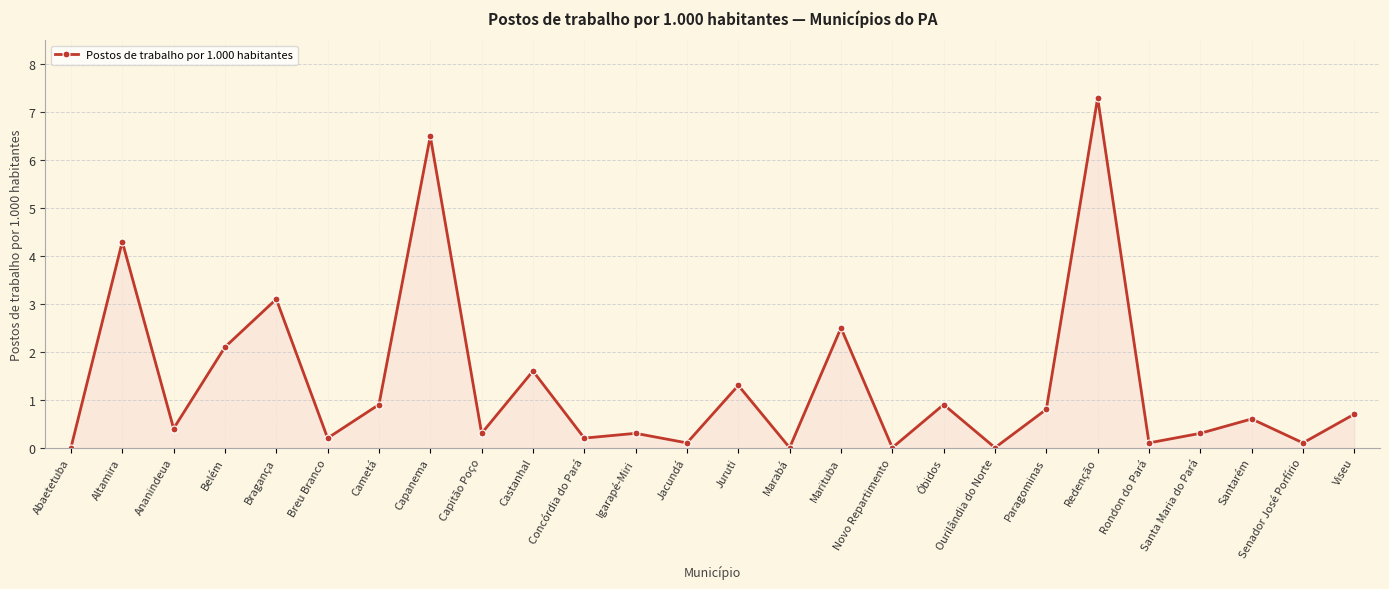

Where is the data nearest to the value 3?

Bragança